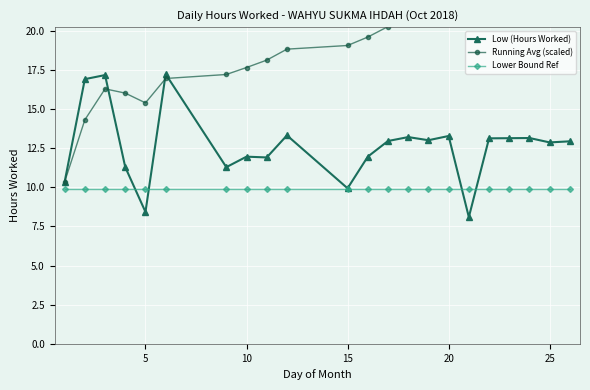

Rank the series by their maximum value, from highest to lowest.

Running Avg (scaled), Low (Hours Worked), Lower Bound Ref